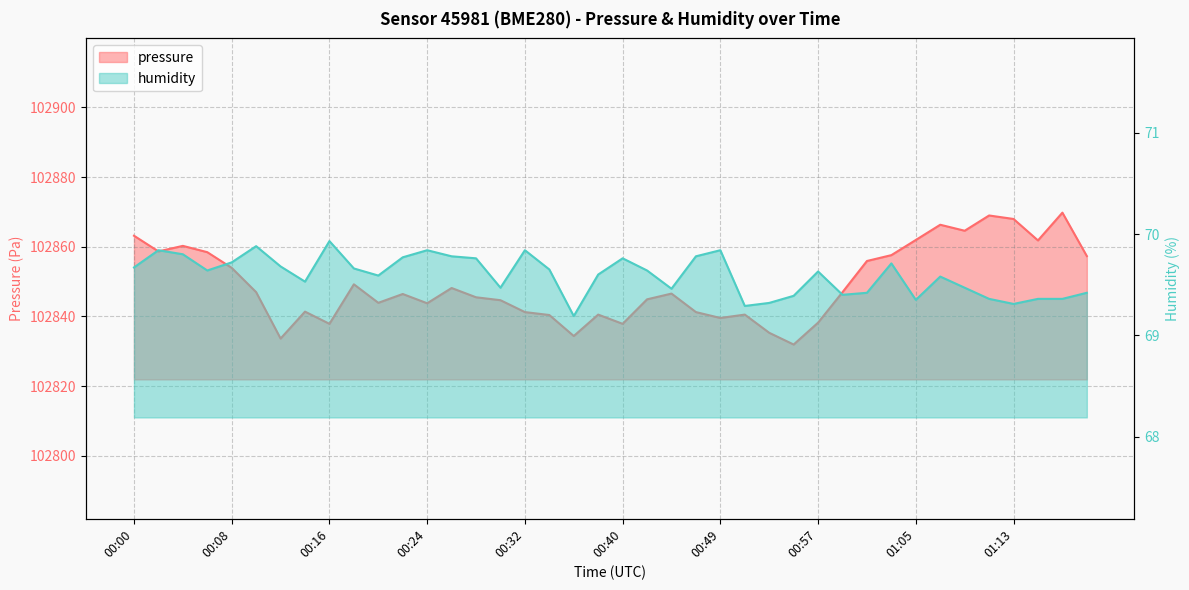

Which series has the largest range (max minus min)?

pressure